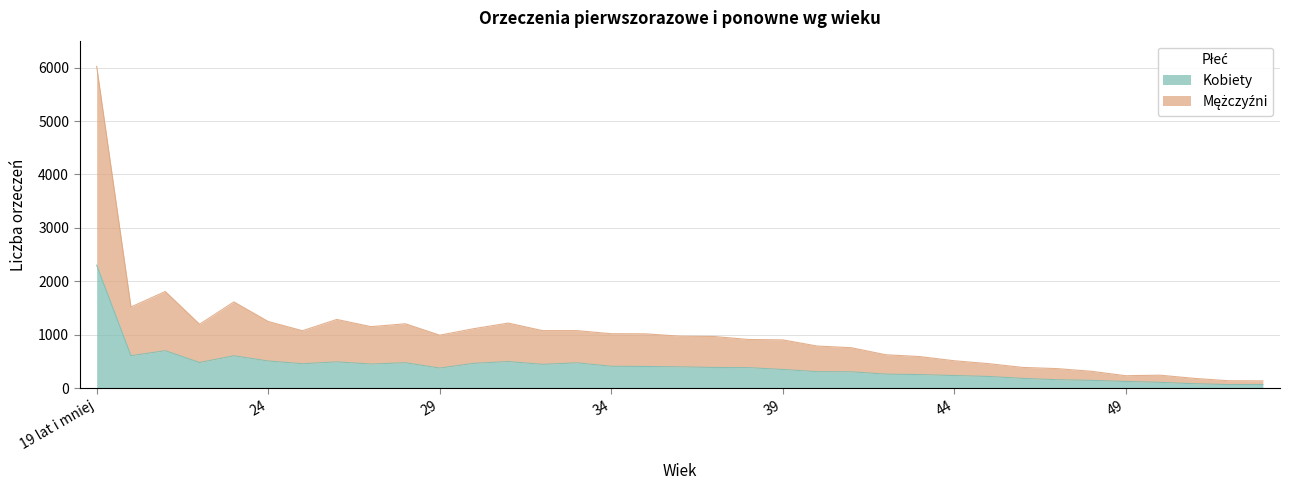

Read the Kobiety value at 29.

376